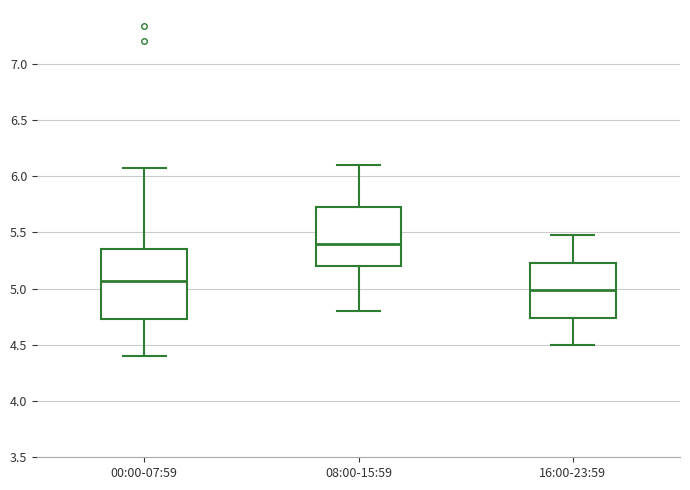

Which box has the highest median line?

08:00-15:59